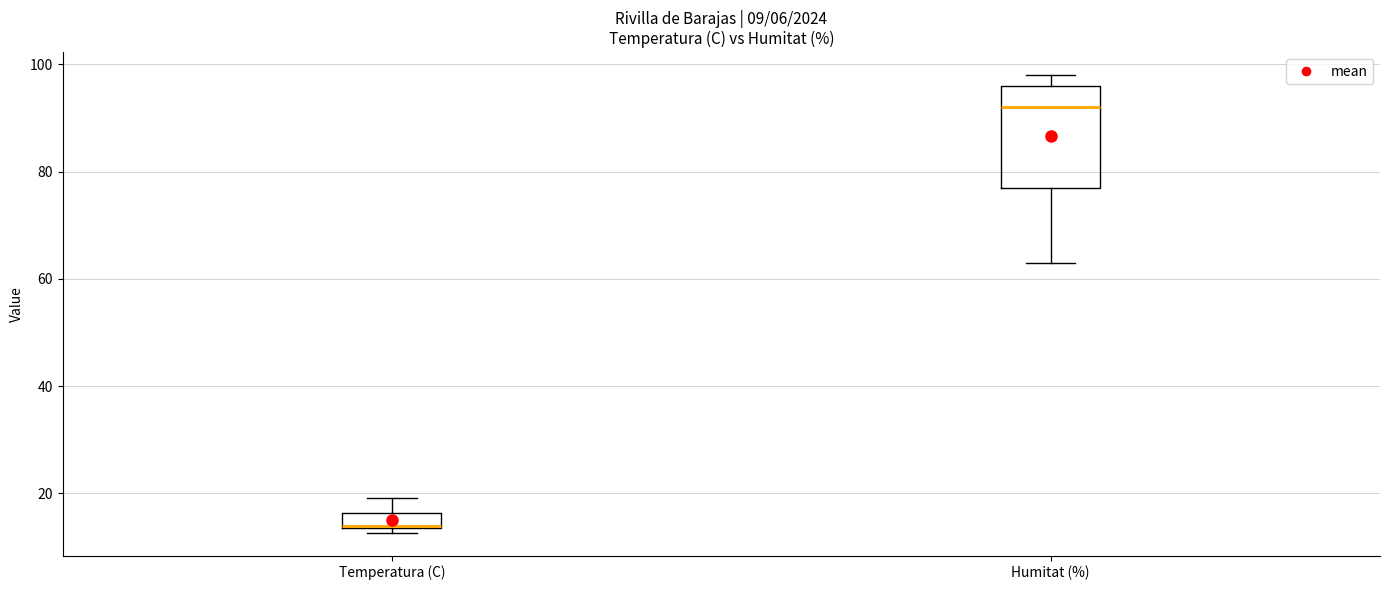

Which box has the lowest median line?

Temperatura (C)